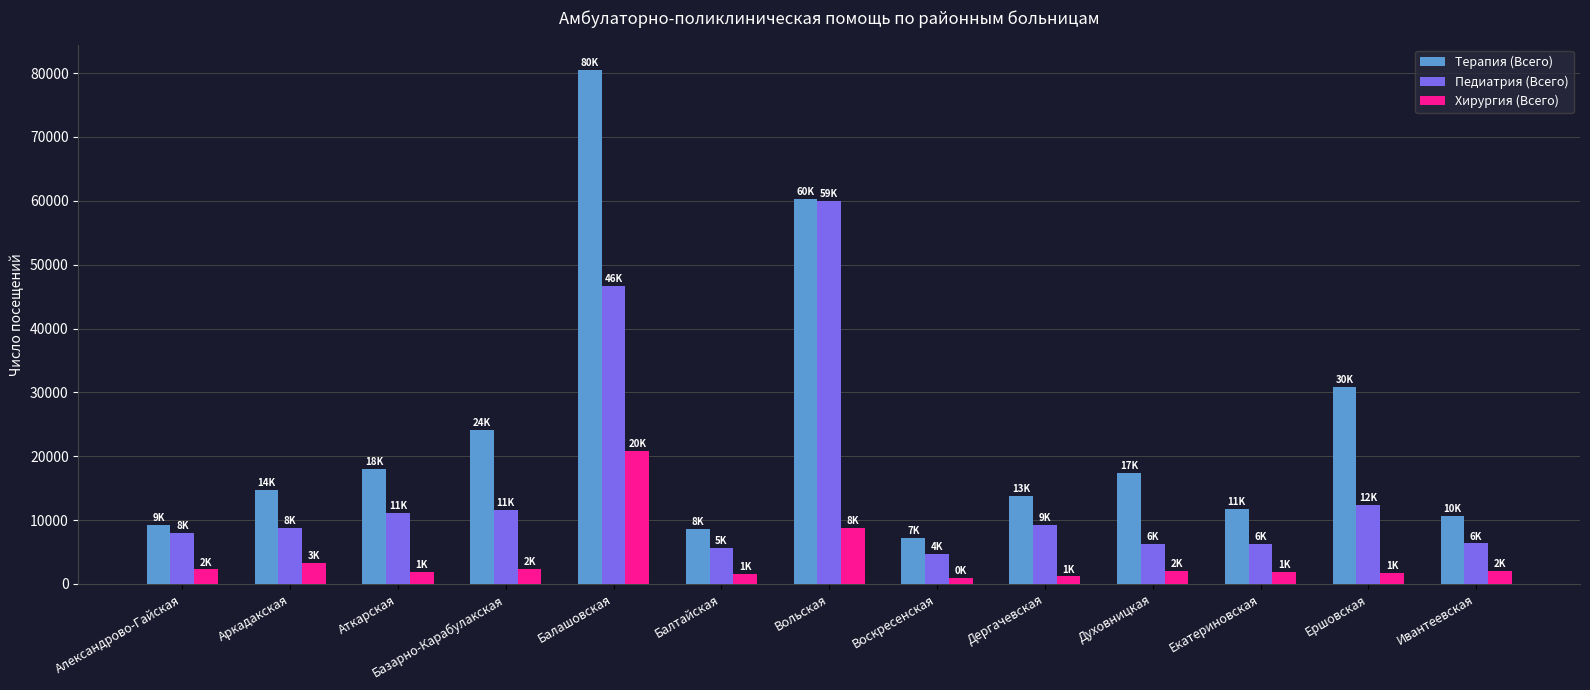

How many bars are there in total?

39